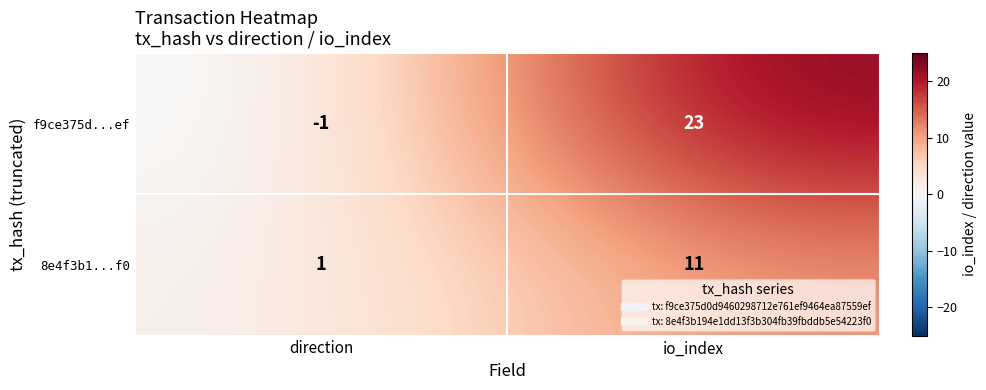

List the series in order of their peak value, lowest first.

8e4f3b1...f0, f9ce375d...ef